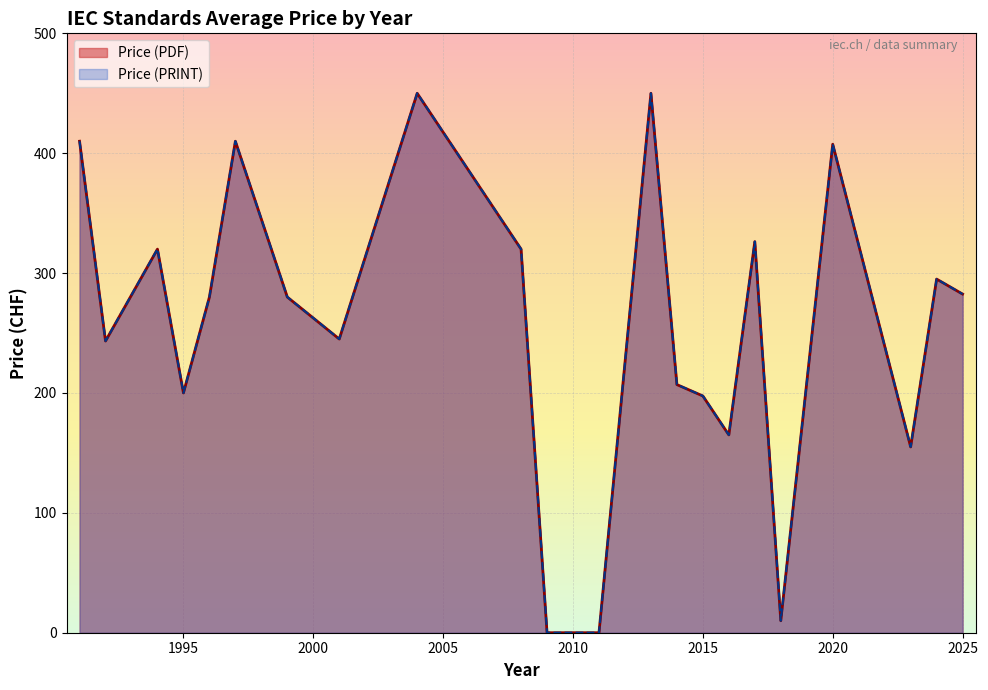

Which series has the largest total across all categories?

Price (PDF)